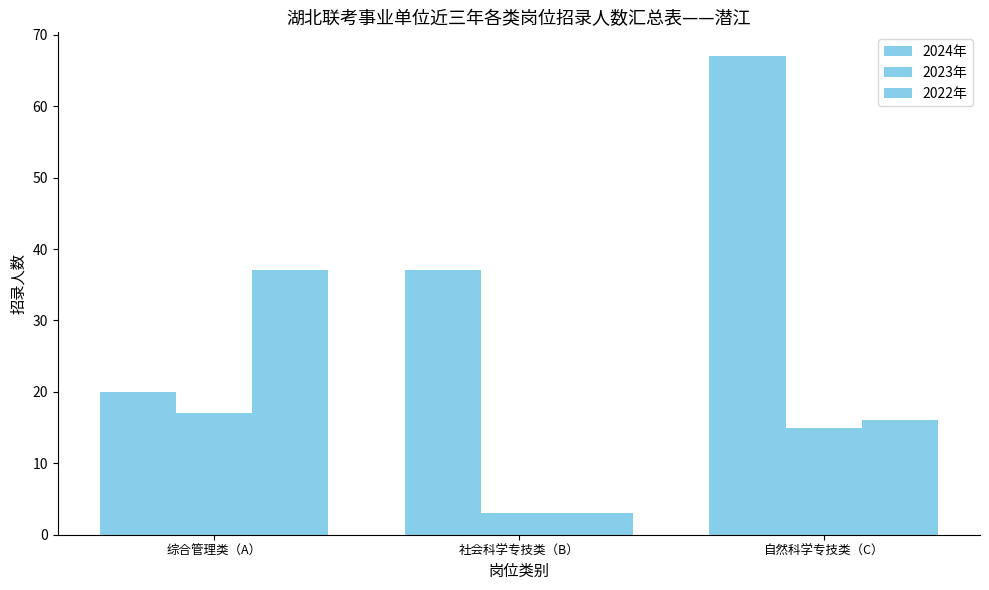

Does the chart contain stacked bars?

No